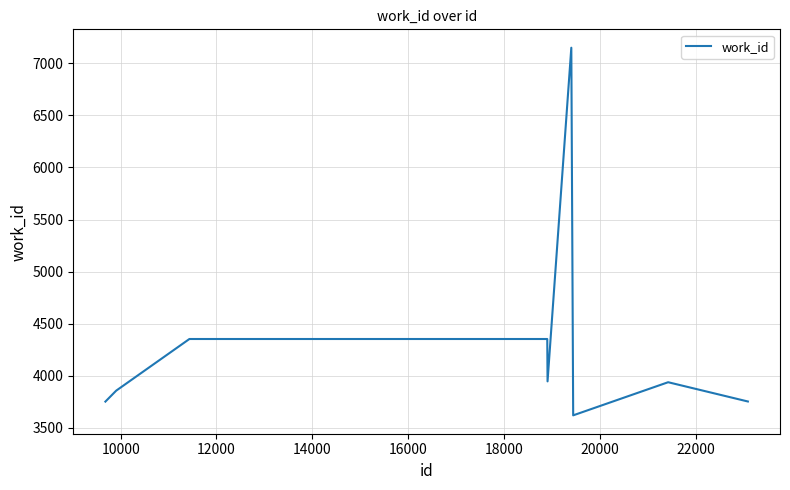

What is the greatest value displayed?

7150